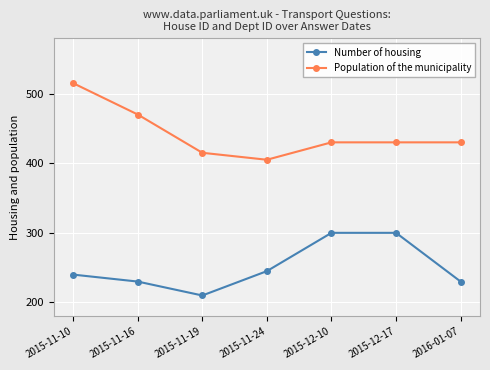

What is the difference between the highest and lowest values at 2015-12-17?

130